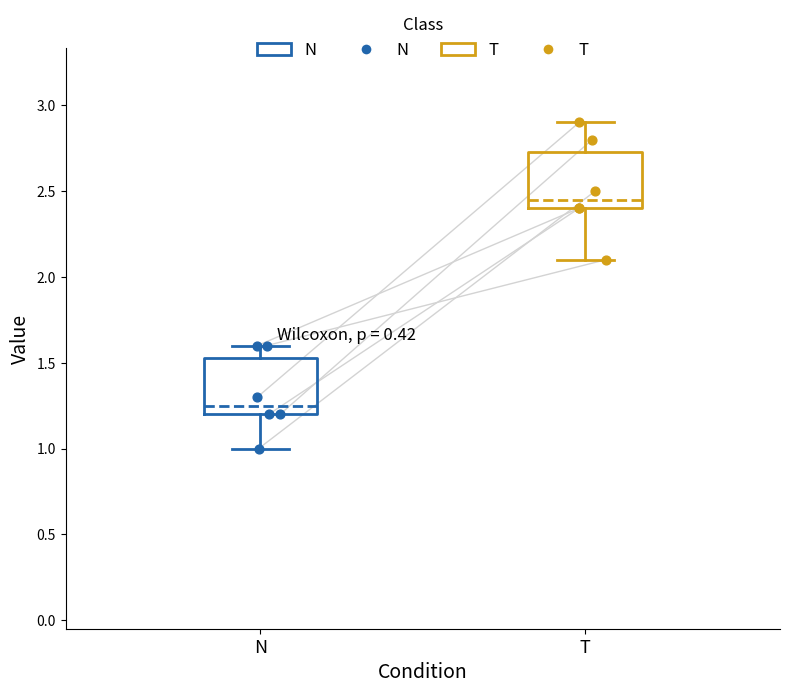

Where is the lower edge of the box for N on the y-axis? The values are not printed on the chart, so give them approximately, as read against the axis.

1.20